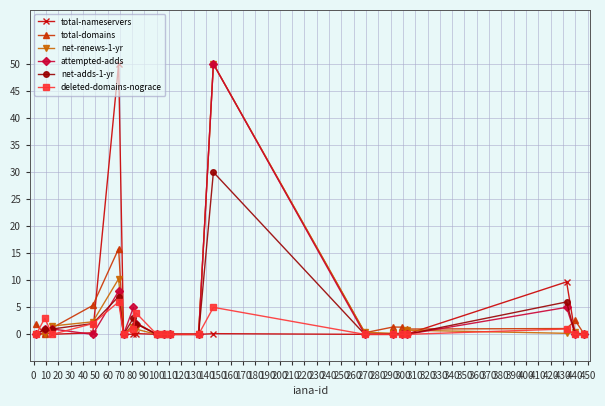

True or false: total-domains has more than 1 points higher than both neighbors.

True